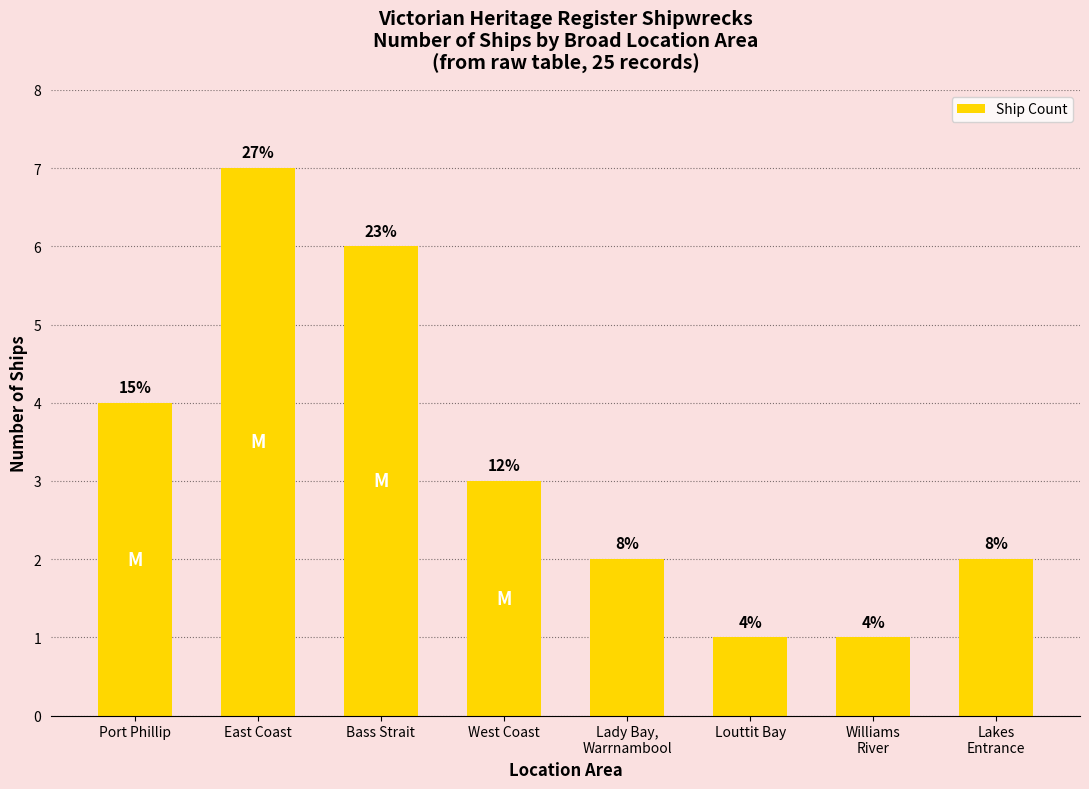

Reading left to right, extract all data points from this chart.

Port Phillip=4	East Coast=7	Bass Strait=6	West Coast=3	Lady Bay,
Warrnambool=2	Louttit Bay=1	Williams
River=1	Lakes
Entrance=2